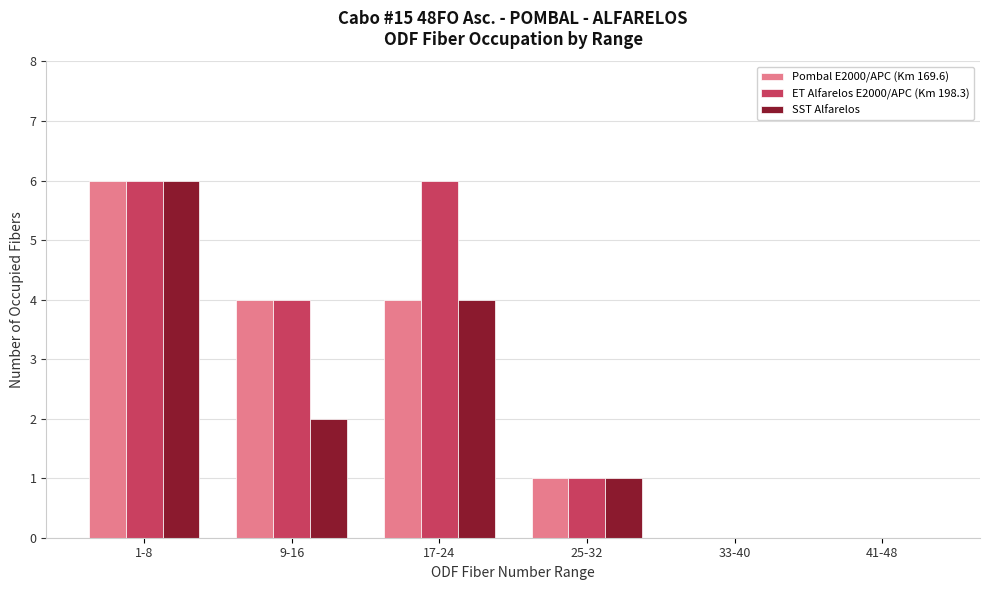

Reading left to right, what are all the values shown in this chart?

Pombal E2000/APC (Km 169.6): 1-8=6	9-16=4	17-24=4	25-32=1	33-40=0	41-48=0
ET Alfarelos E2000/APC (Km 198.3): 1-8=6	9-16=4	17-24=6	25-32=1	33-40=0	41-48=0
SST Alfarelos: 1-8=6	9-16=2	17-24=4	25-32=1	33-40=0	41-48=0